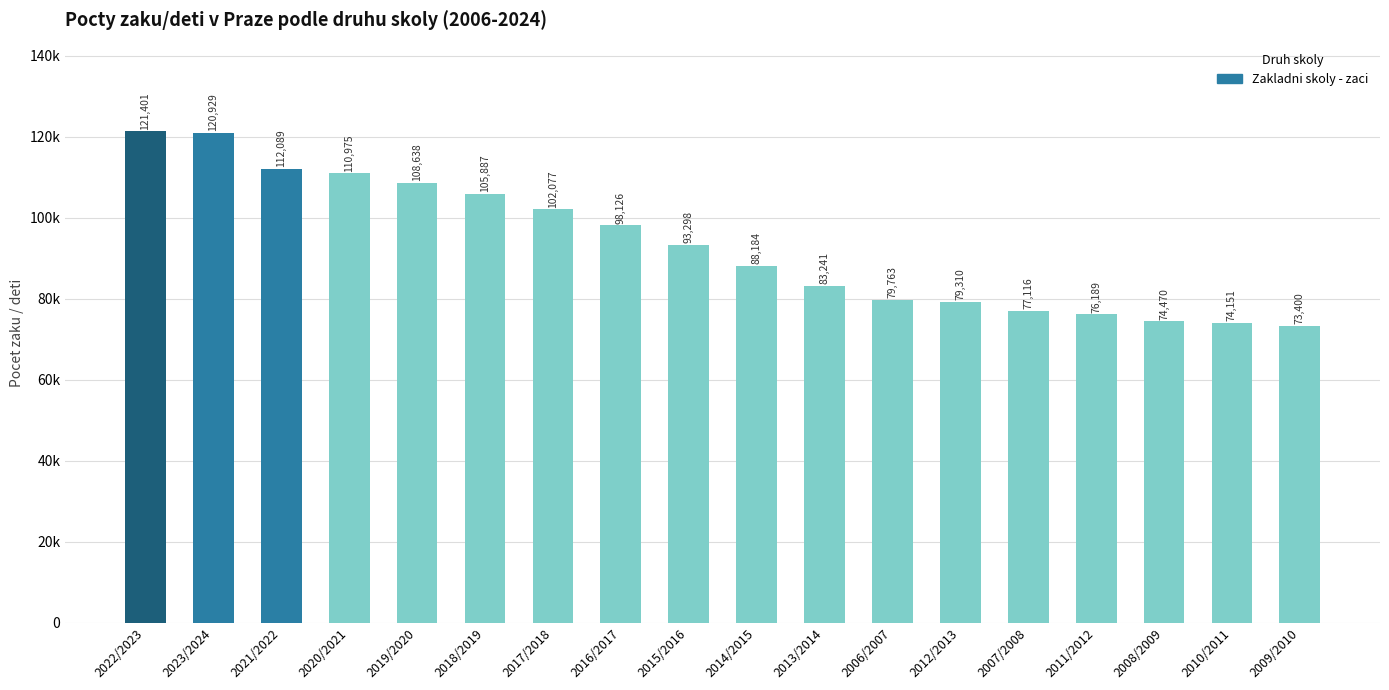

What position from the right is 2016/2017?

11